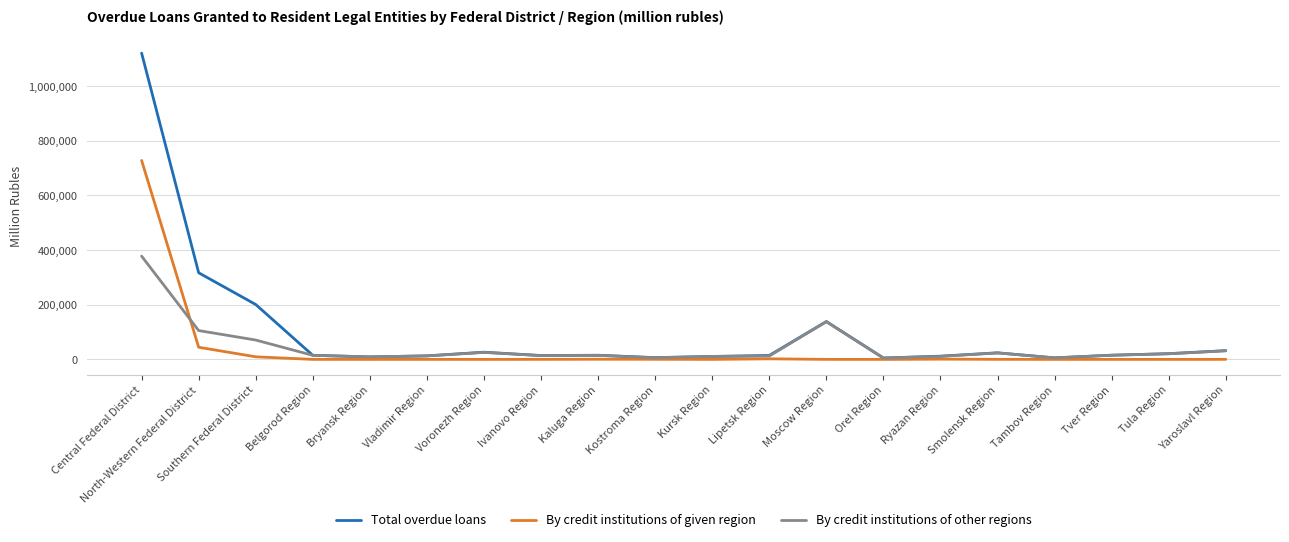

Rank the series by their maximum value, from lowest to highest.

By credit institutions of other regions, By credit institutions of given region, Total overdue loans